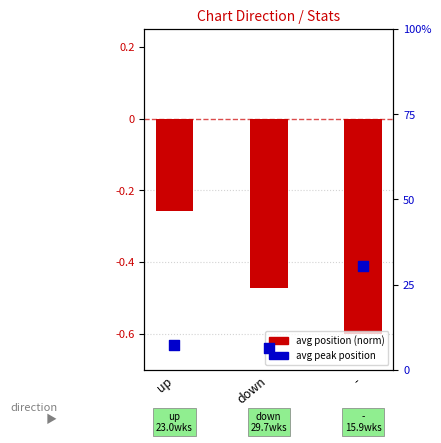

Which series has the widest spread of Y values?

avg peak position